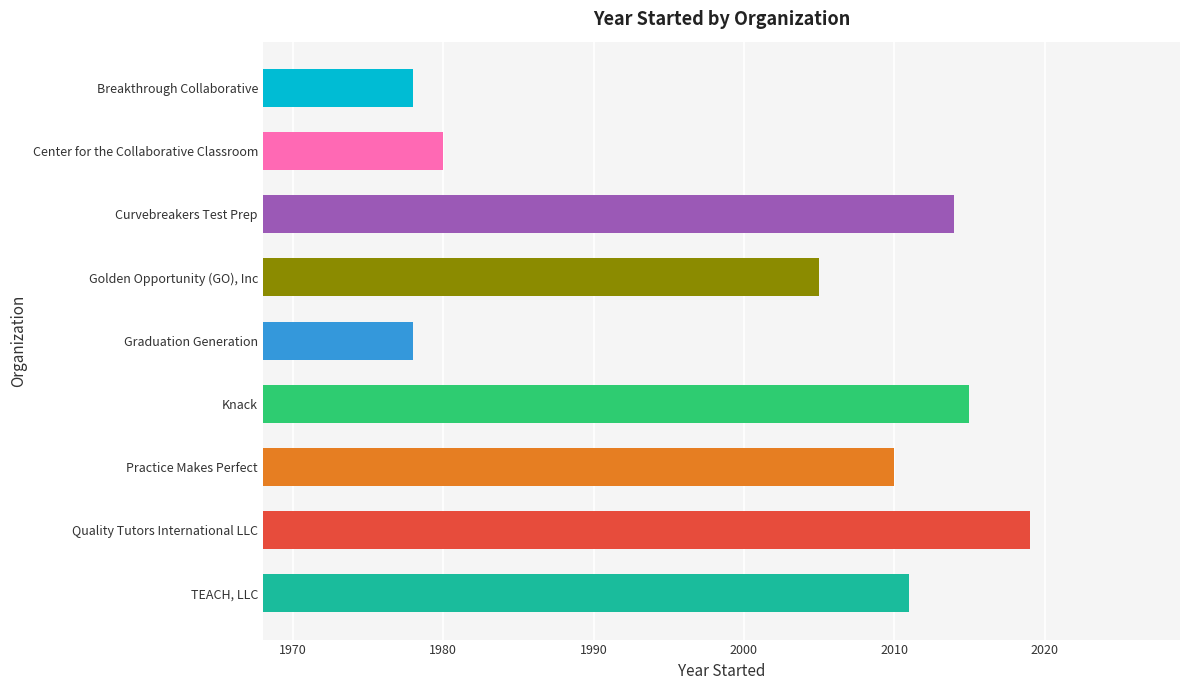

What is the sum of all values?

18010